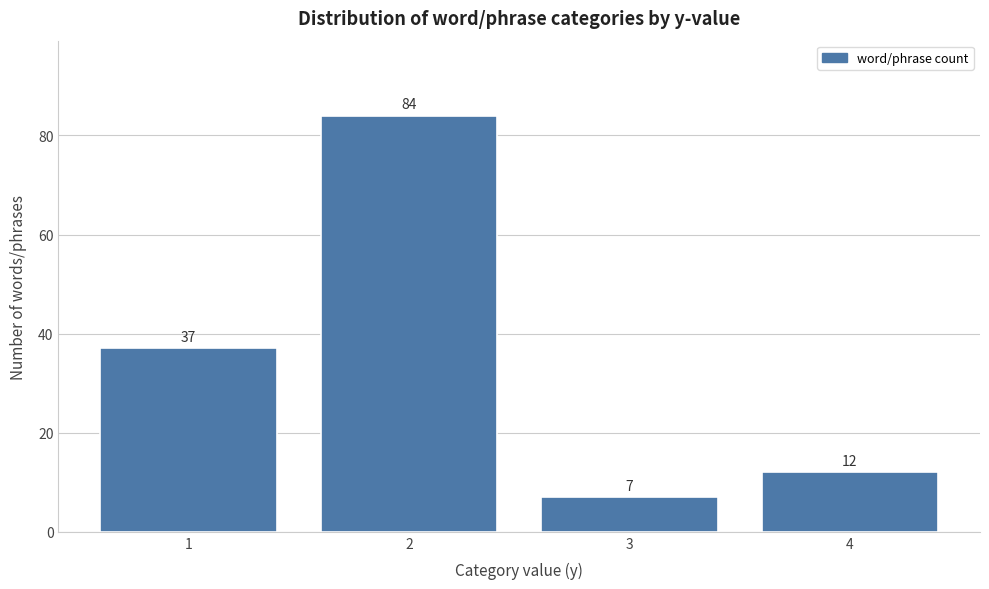

Reading left to right, list all the values displayed in this chart.

1=37	2=84	3=7	4=12